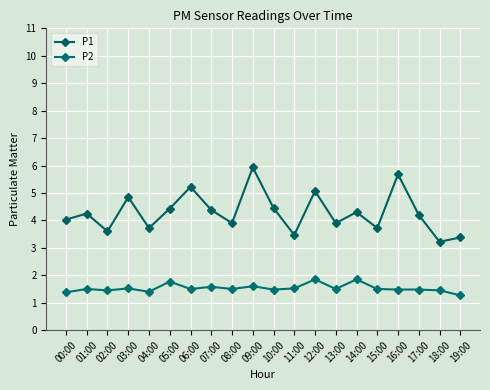

The value of P1 at 12:00 is 5.1. True or false?

True